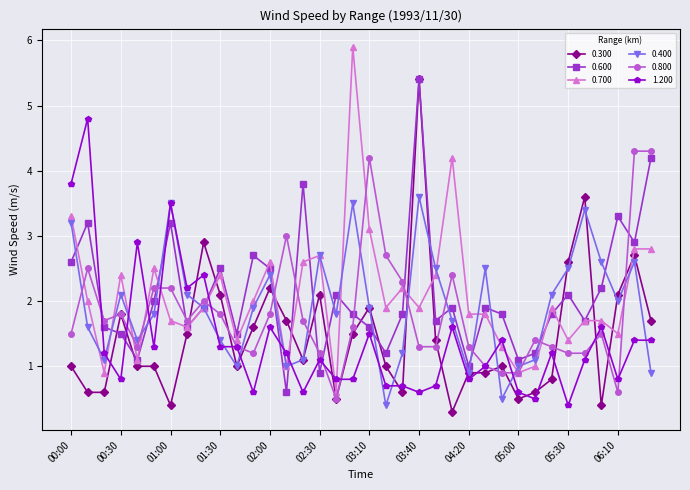

What is the minimum value shown in the chart?

0.3